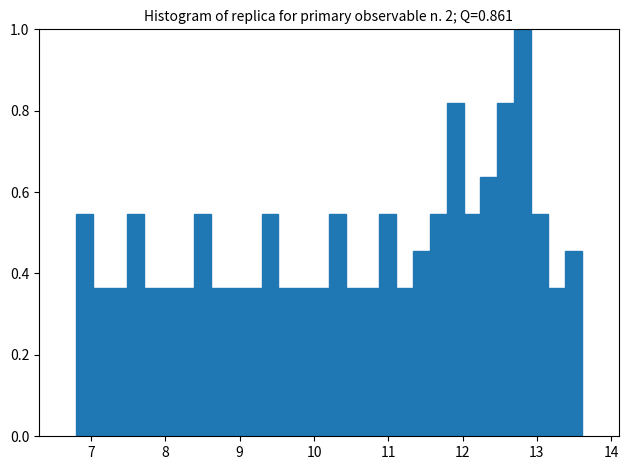

Around what value on the x-axis is the tallest bar? Give the approximate position of its centre, as read against the axis.

12.8